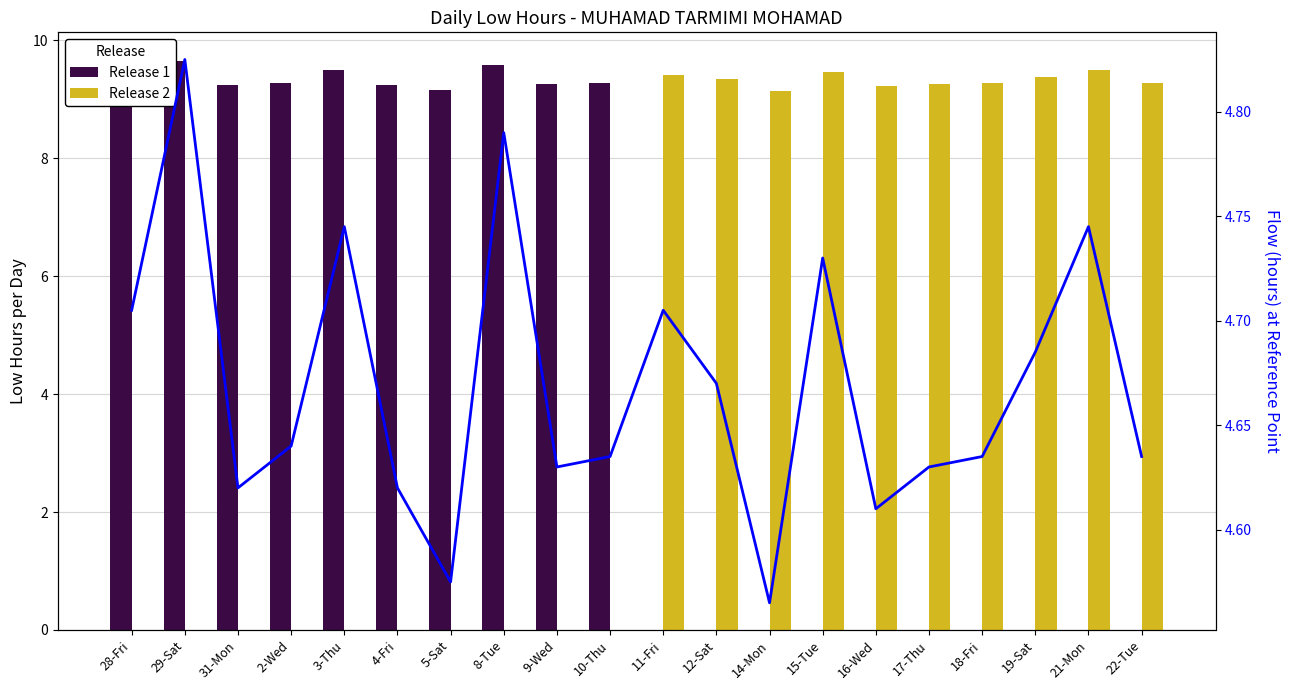

Reading left to right, extract all data points from this chart.

Release 1: 9.4	9.7	9.2	9.3	9.5	9.2	9.2	9.6	9.3	9.3	0.0	0.0	0.0	0.0	0.0	0.0	0.0	0.0	0.0	0.0
Release 2: 0.0	0.0	0.0	0.0	0.0	0.0	0.0	0.0	0.0	0.0	9.4	9.3	9.1	9.5	9.2	9.3	9.3	9.4	9.5	9.3
Flow: 4.7	4.8	4.6	4.6	4.7	4.6	4.6	4.8	4.6	4.6	4.7	4.7	4.6	4.7	4.6	4.6	4.6	4.7	4.7	4.6